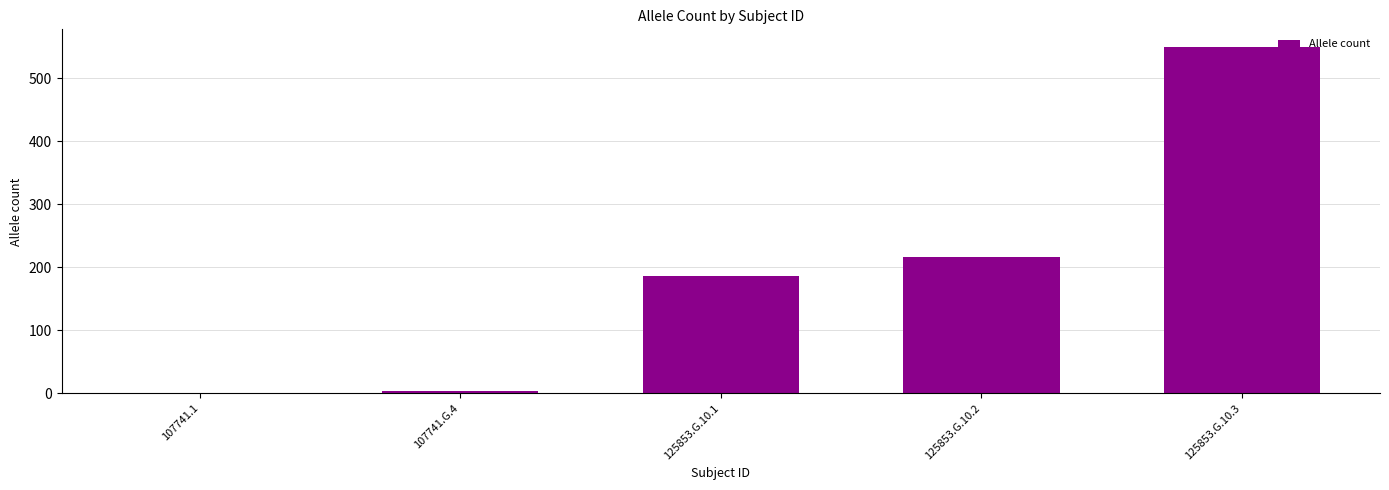

Where is the data nearest to the value 275?

125853.G.10.2